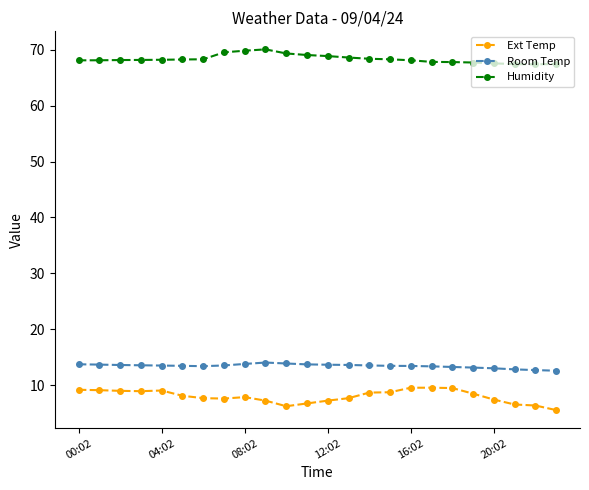

What is the lowest value of the Ext Temp series?

5.6